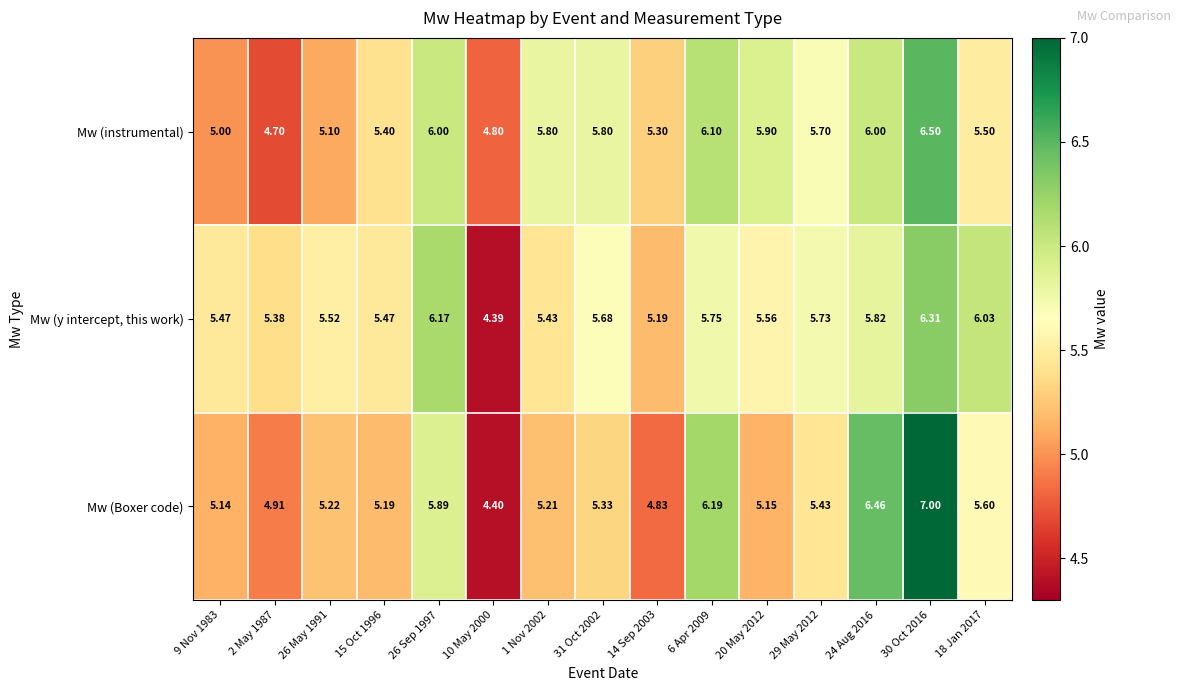

List the series in order of their peak value, lowest first.

Mw (y intercept, this work), Mw (instrumental), Mw (Boxer code)